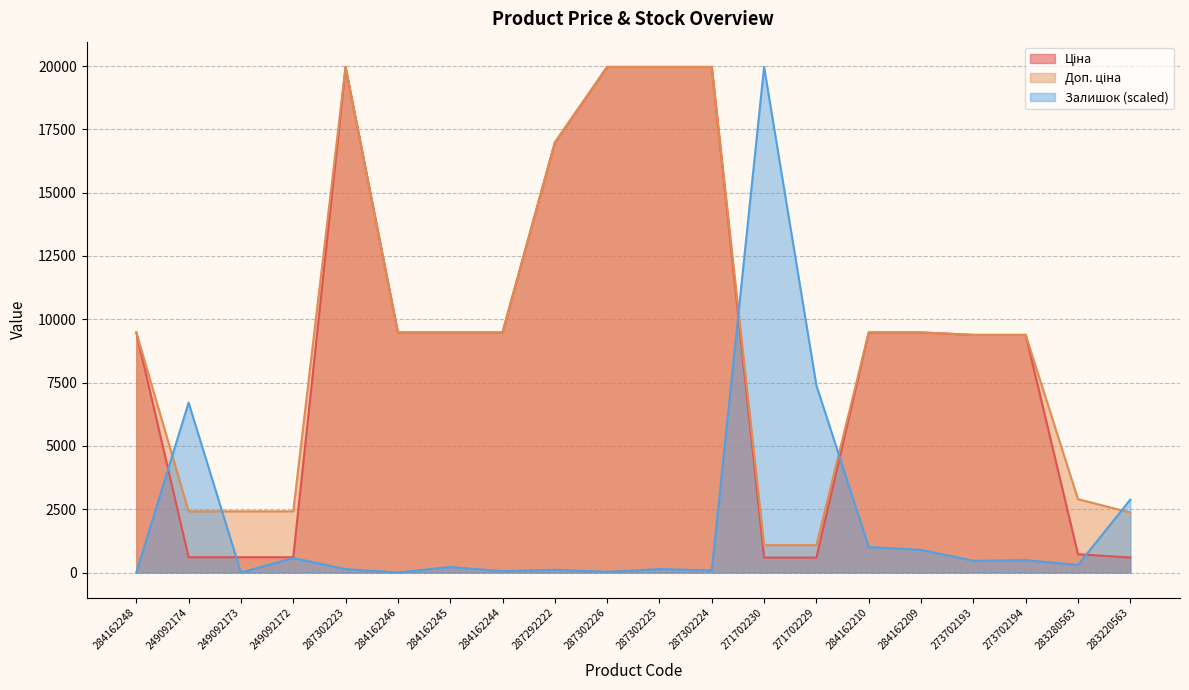

What is the average value of the Залишок series?

2071.1